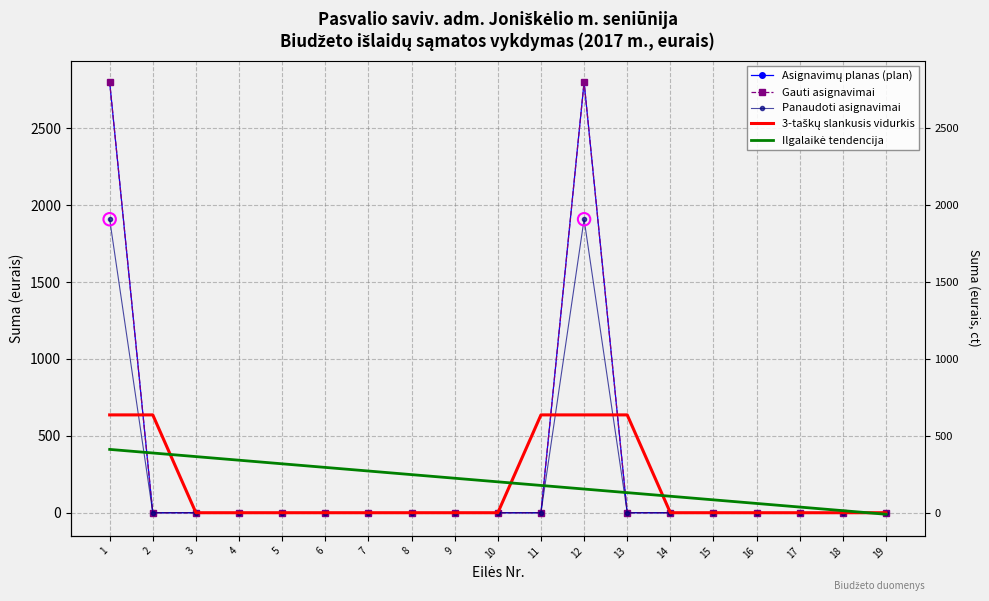

Which series has the widest spread of Y values?

Asignavimų planas (plan)